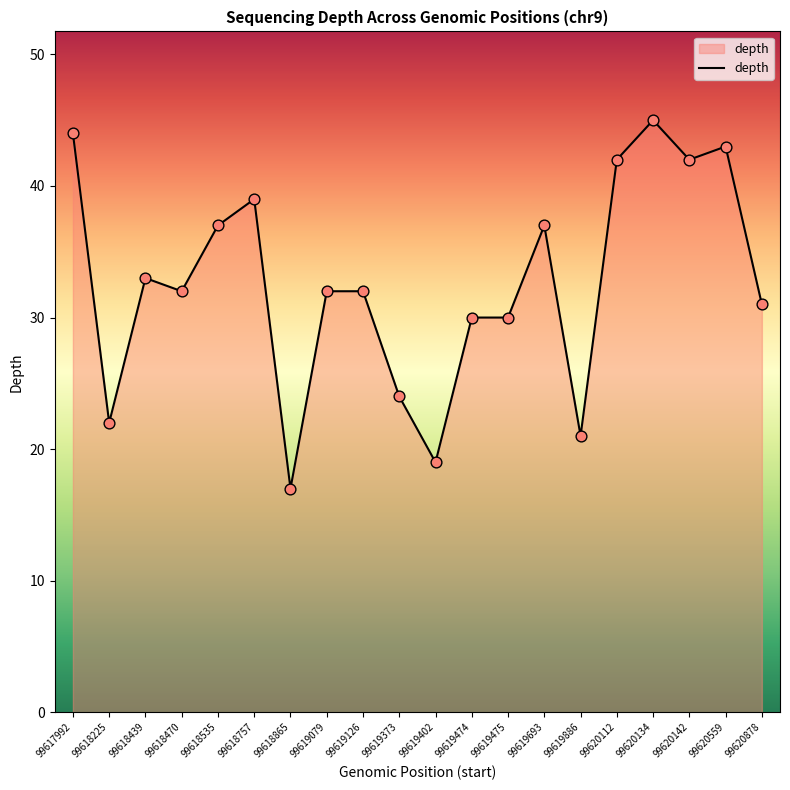

Approximately how many times larger is the value at 99620112 compared to 99619475?

1.4